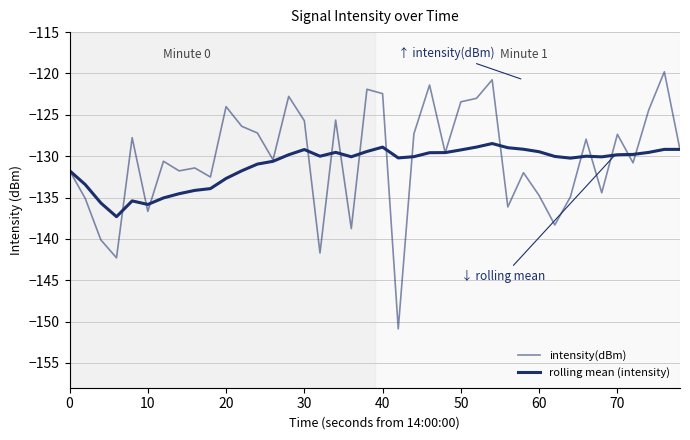

How many categories are shown in the chart?

40